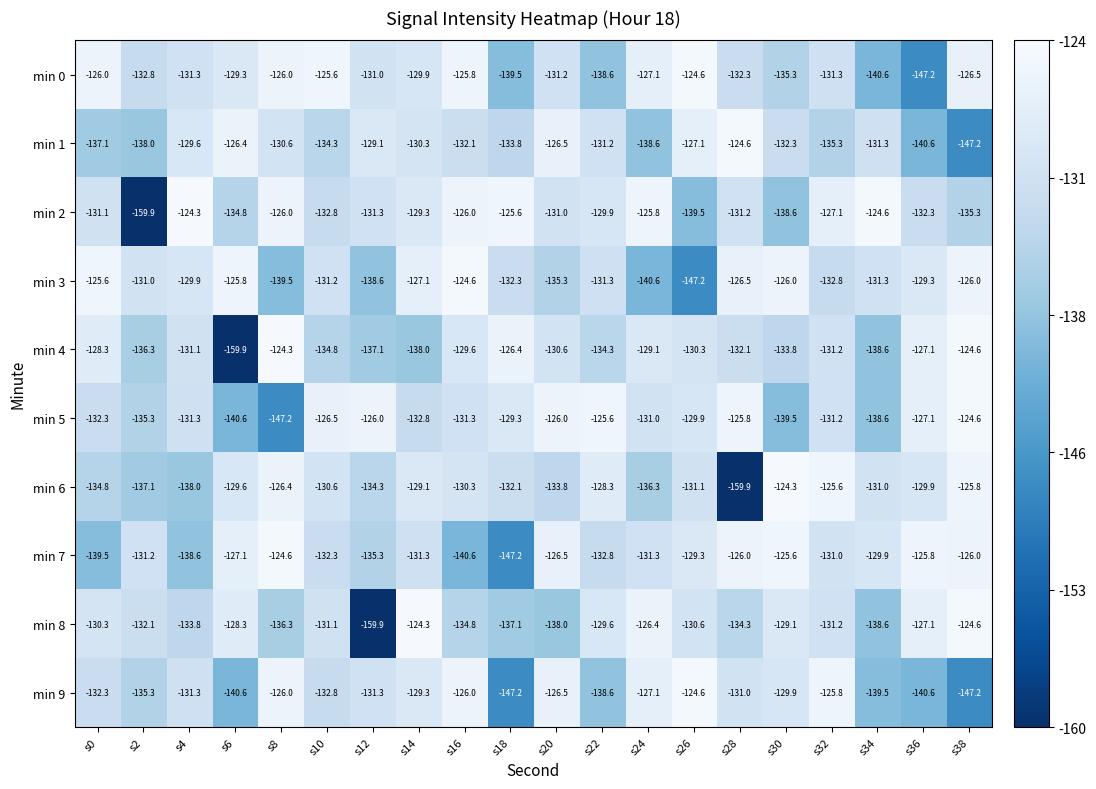

At which category is the sum across all series the highest?

s16